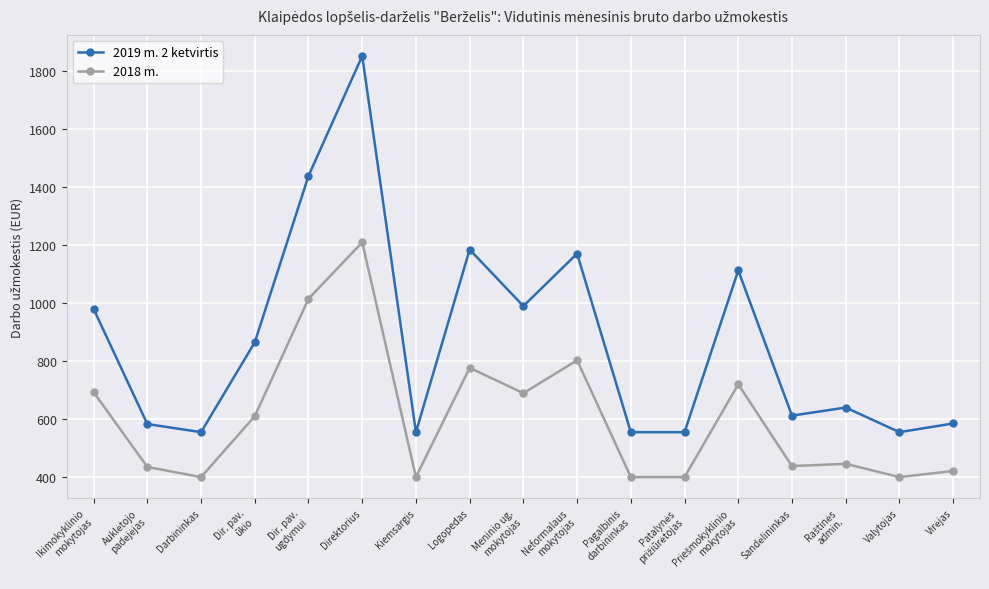

What are all the series names shown in the legend?

2019 m. 2 ketvirtis, 2018 m.